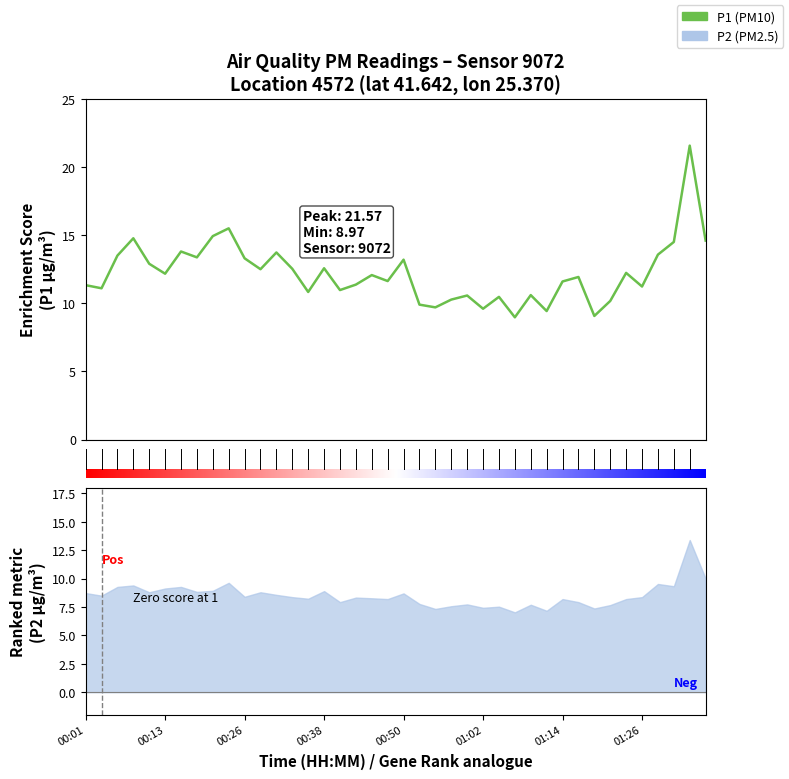

Read the value at 00:31.

13.7